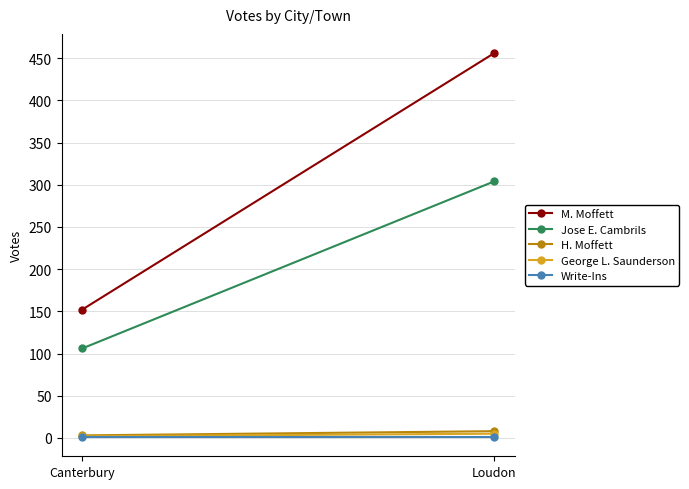

List the series in order of their peak value, highest first.

M. Moffett, Jose E. Cambrils, H. Moffett, George L. Saunderson, Write-Ins